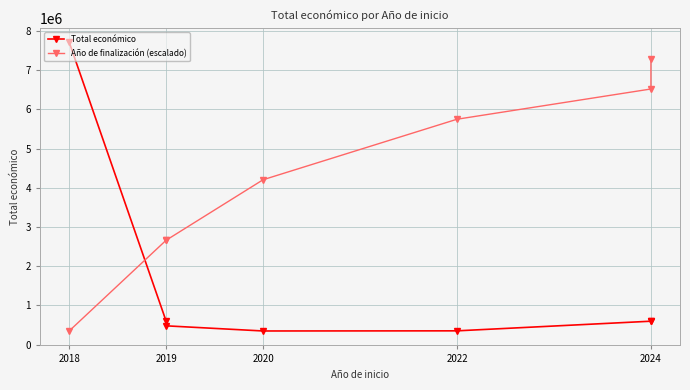

How many values in the Año de finalización (escalado) series exceed 4207428?

4